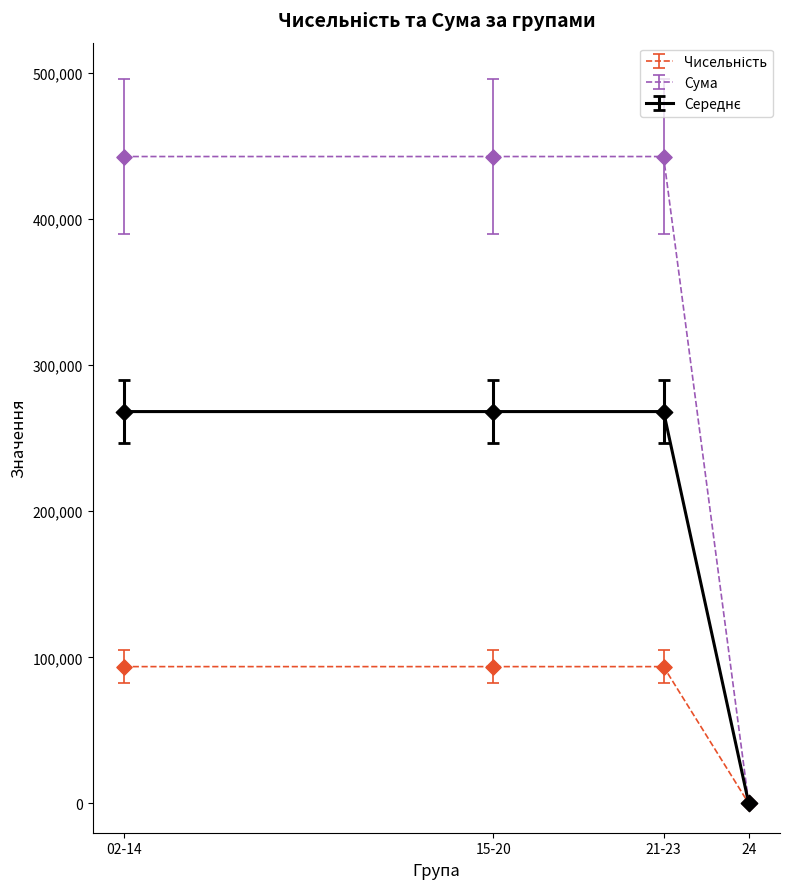

What is the total value across all series at 02-14?

804365.4